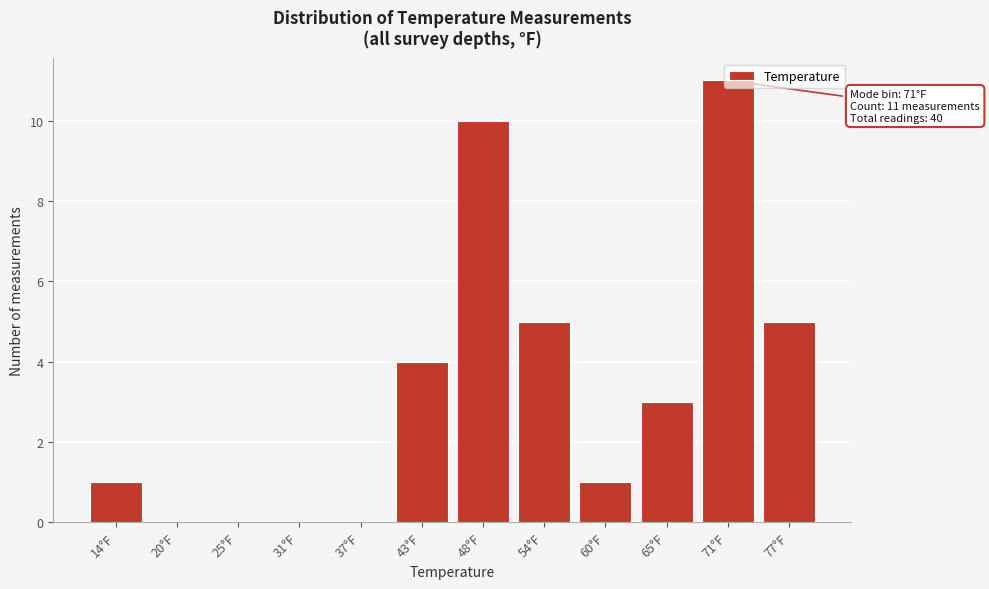

Which has a higher value, 71°F or 20°F?

71°F